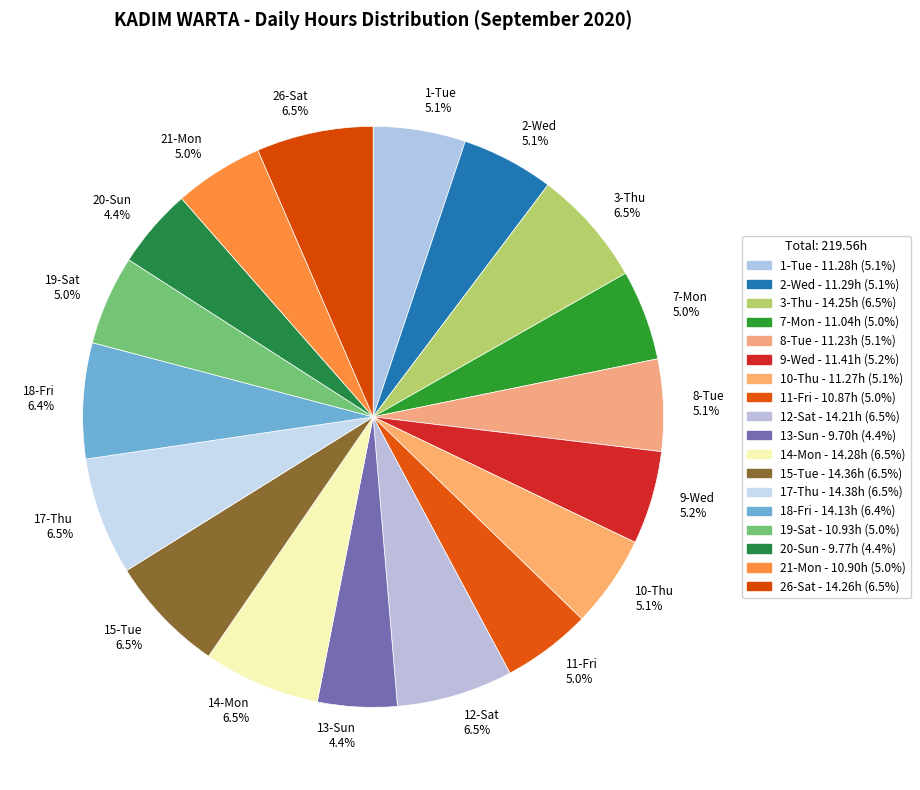

What percentage is NOT represented by 8-Tue?

94.9%